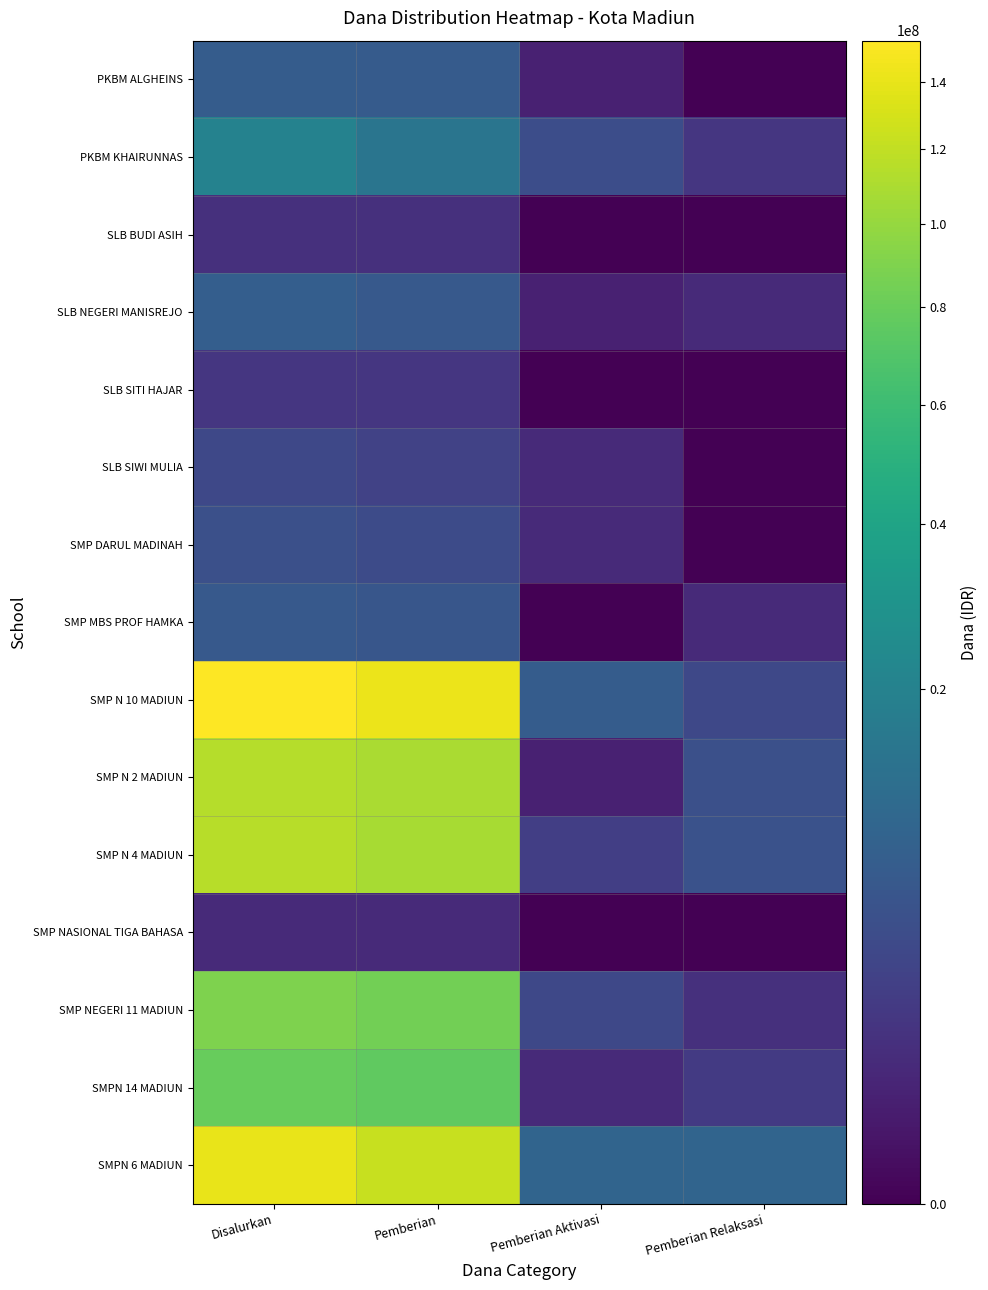

At which category does the chart reach its minimum across all series?

Pemberian Relaksasi